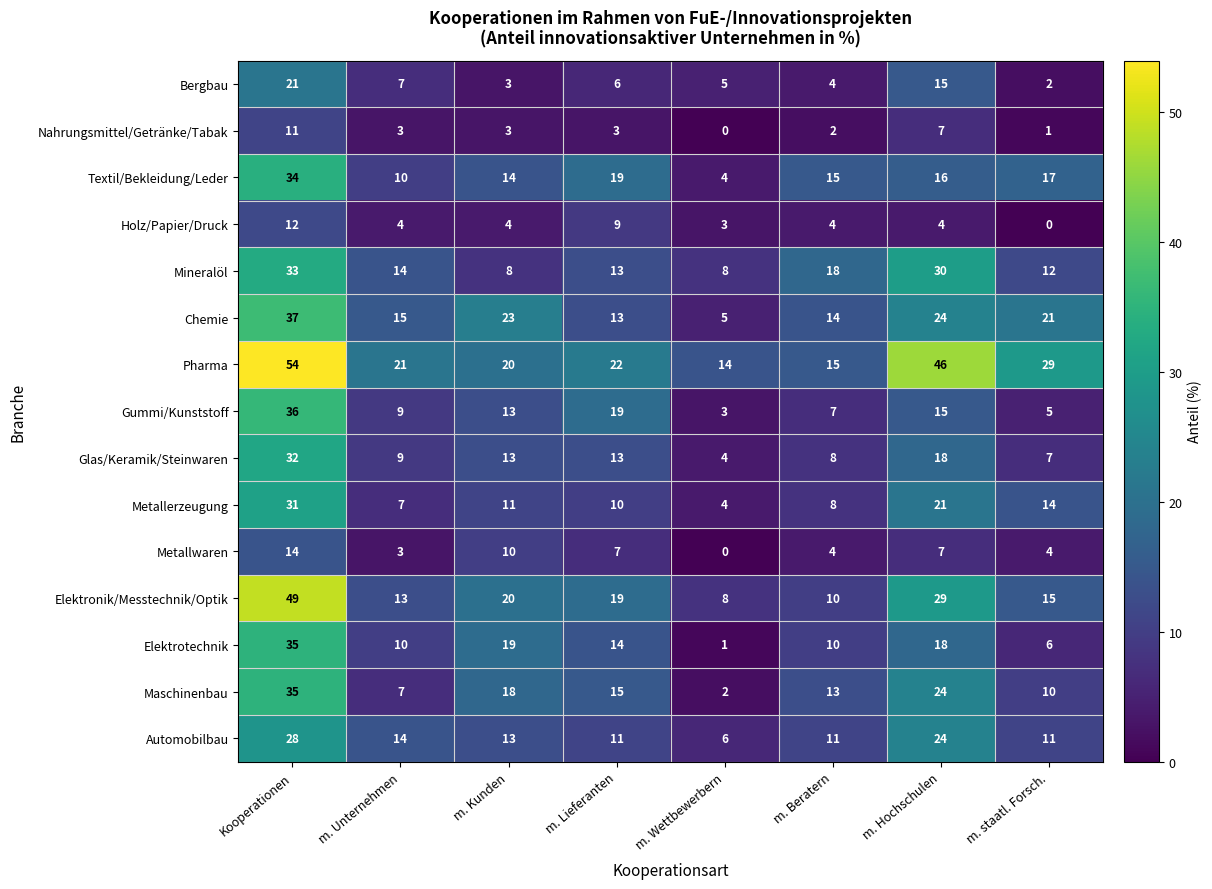

At how many categories does at least one series exceed 15?

7